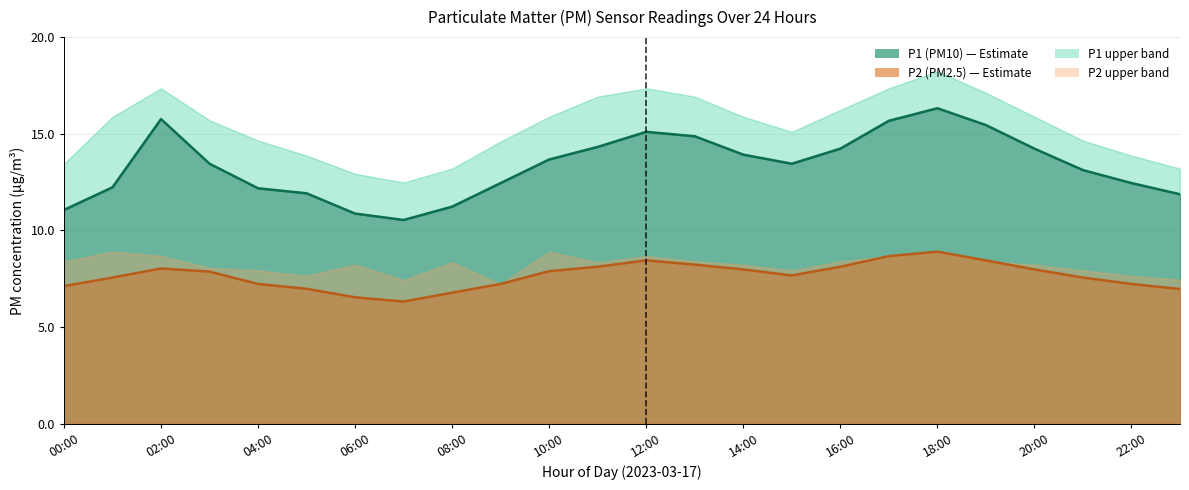

What is the difference between the second highest and minimum values in the P1 mean series?

5.2